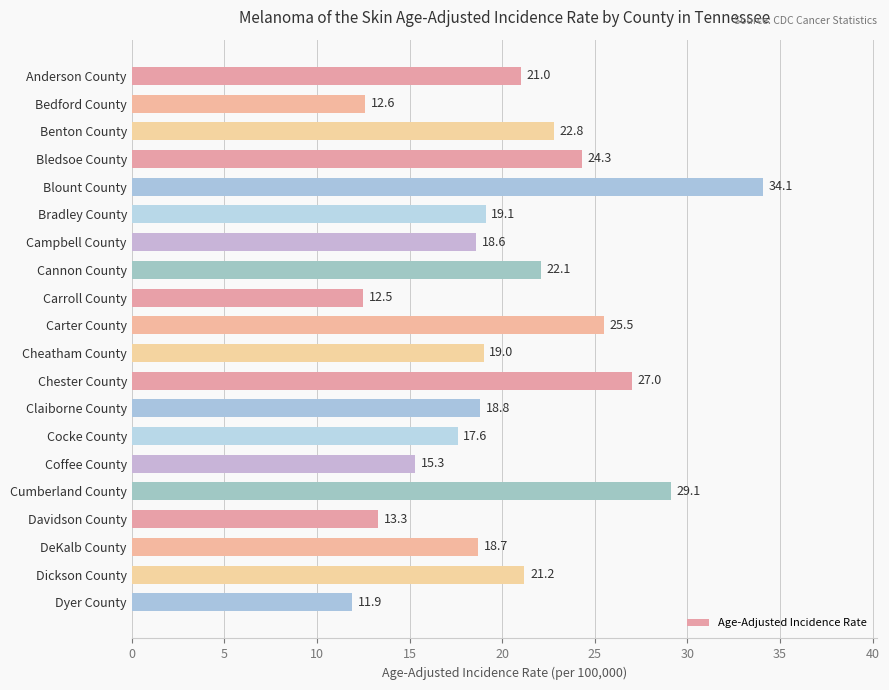

Are the bars horizontal?

Yes